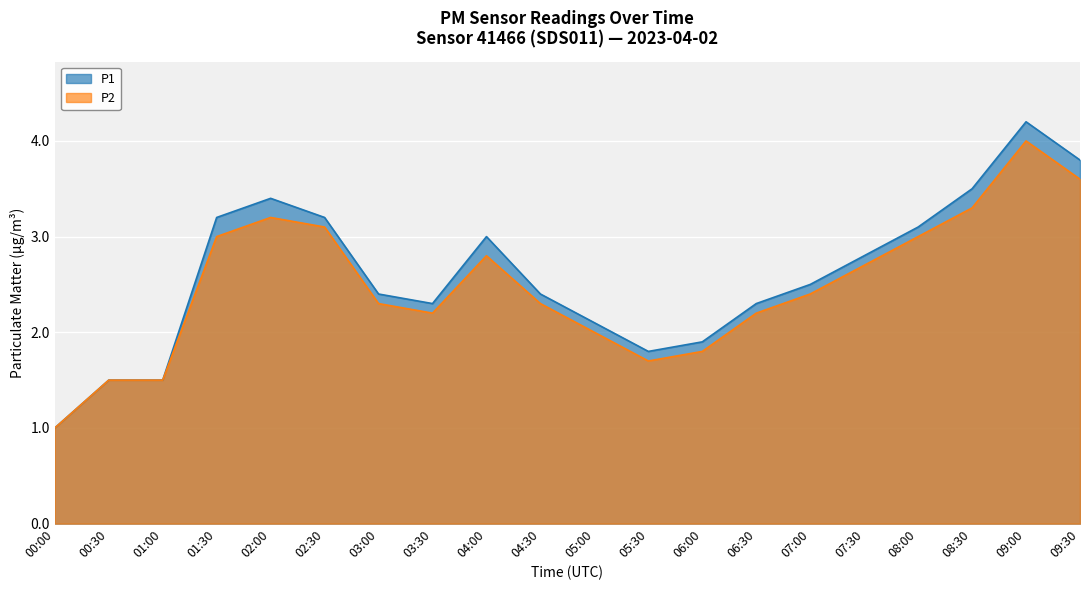

Which series has the largest range (max minus min)?

P1